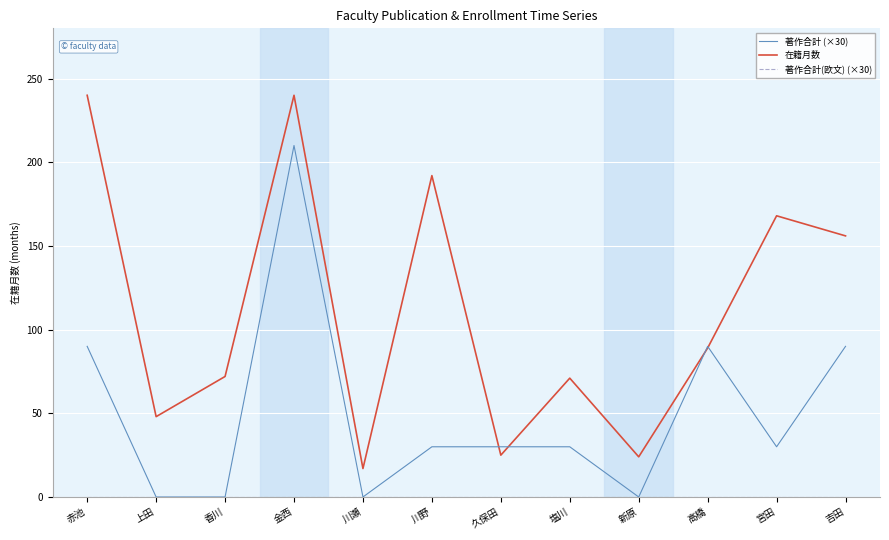

What is the maximum value shown in the chart?

240